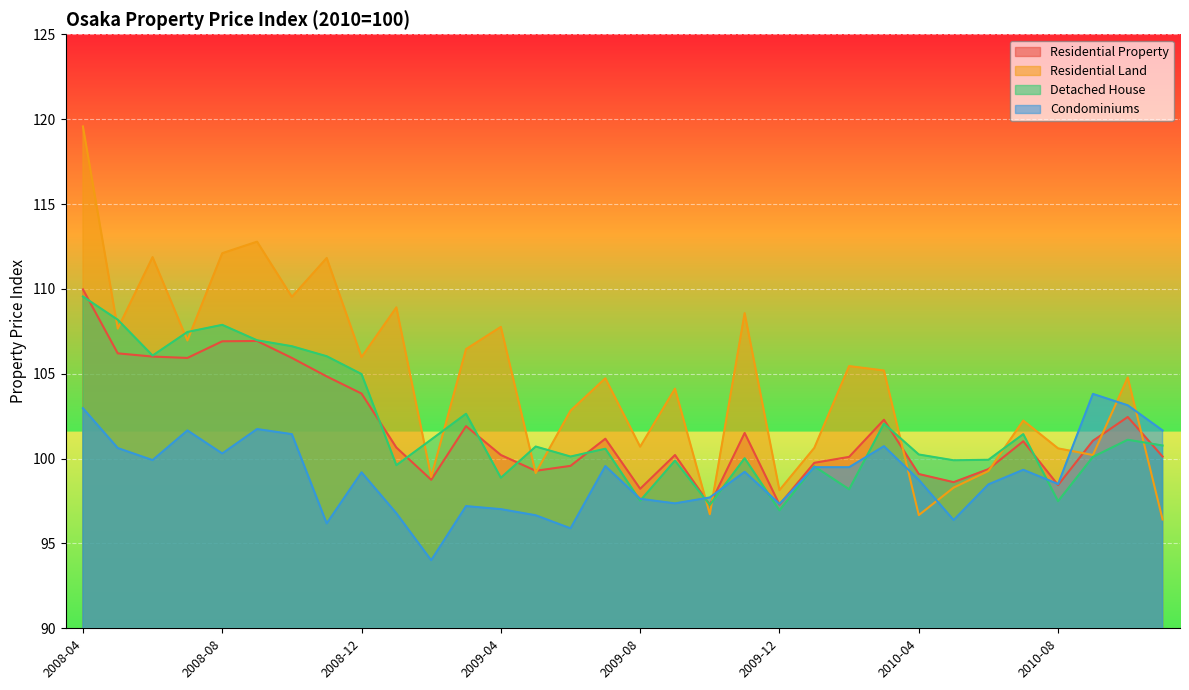

Which category has the highest value in the Condominiums series?

2010-09